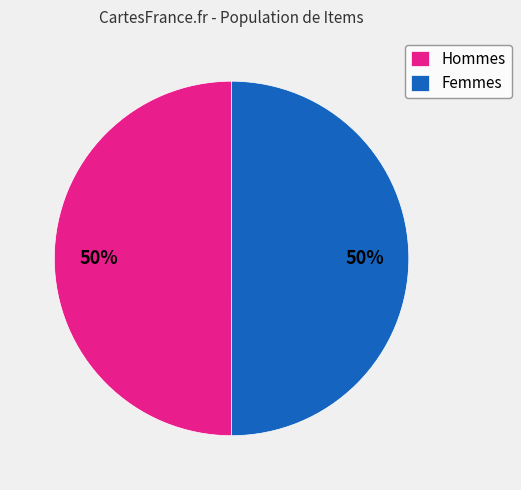

To the nearest percent, what is the combined percentage of Hommes and Femmes?

100%